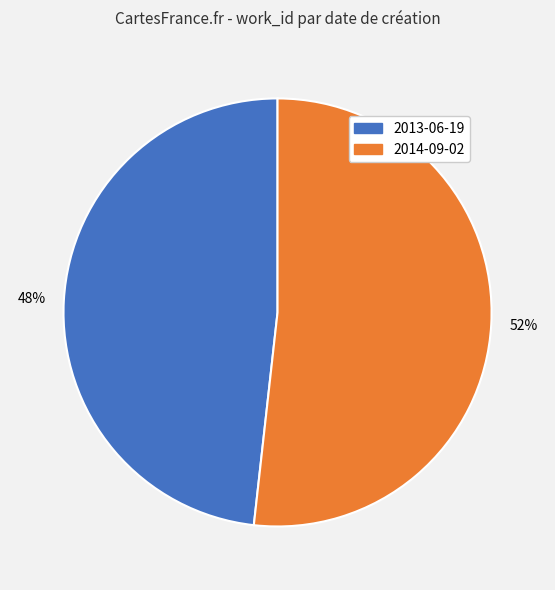

What percentage is the 2013-06-19 slice, to the nearest percent?

48%